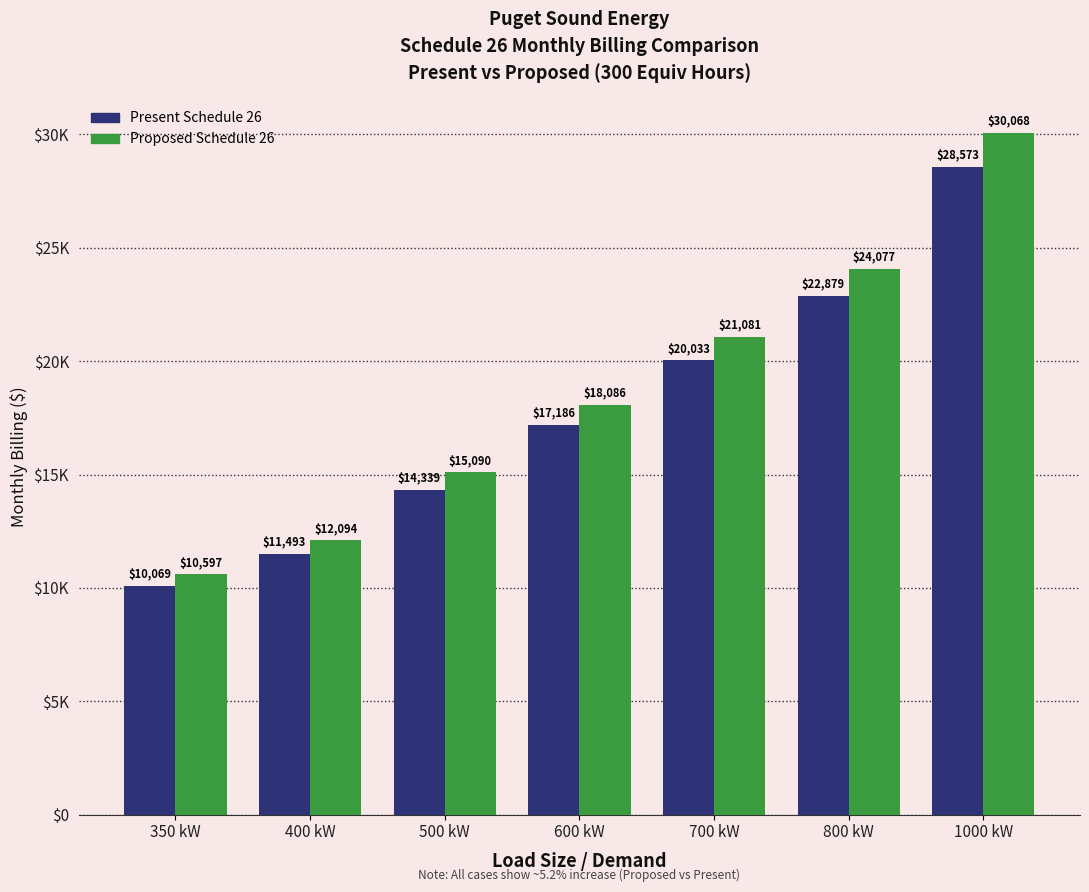

List the series in order of their peak value, lowest first.

Present Schedule 26, Proposed Schedule 26